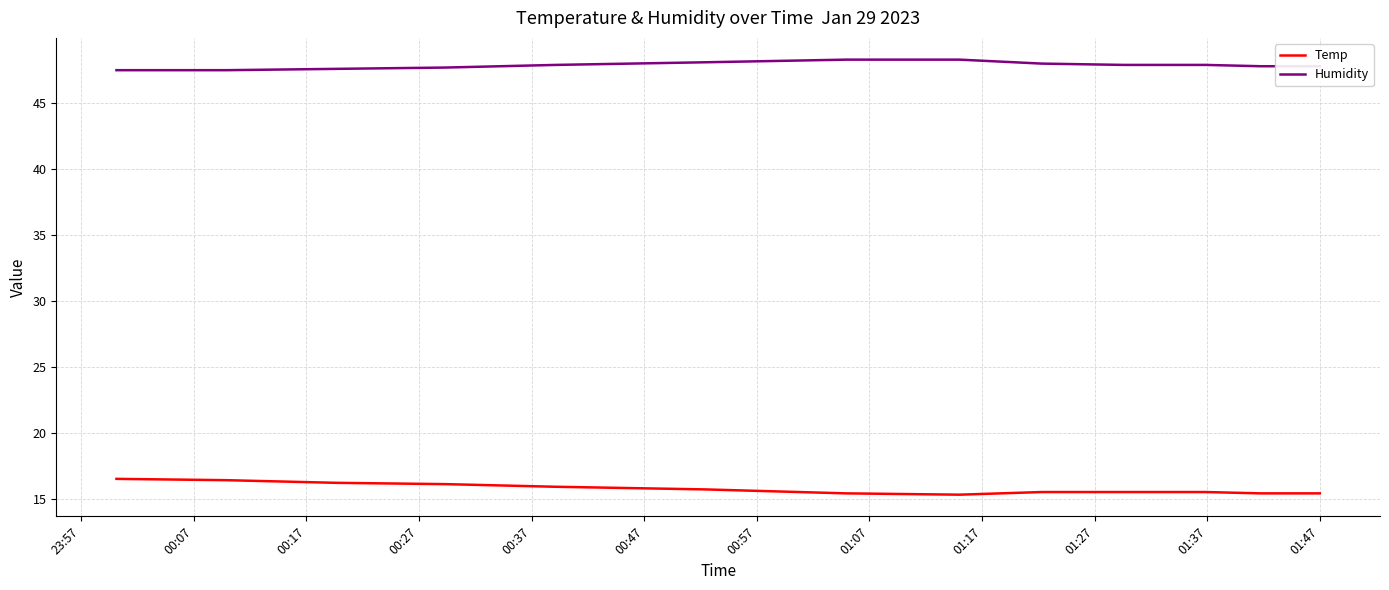

What are all the series names shown in the legend?

Temp, Humidity